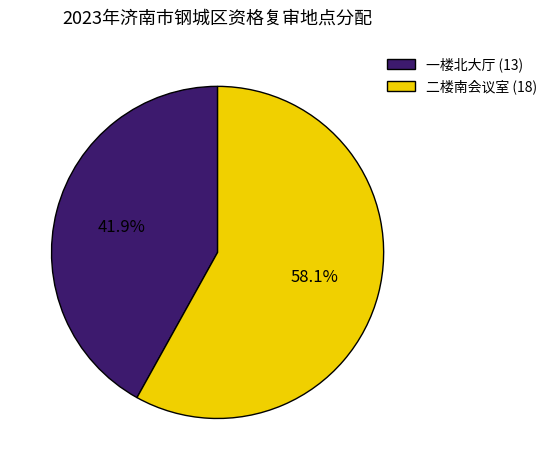

To the nearest percent, what portion does 一楼北大厅 represent?

42%